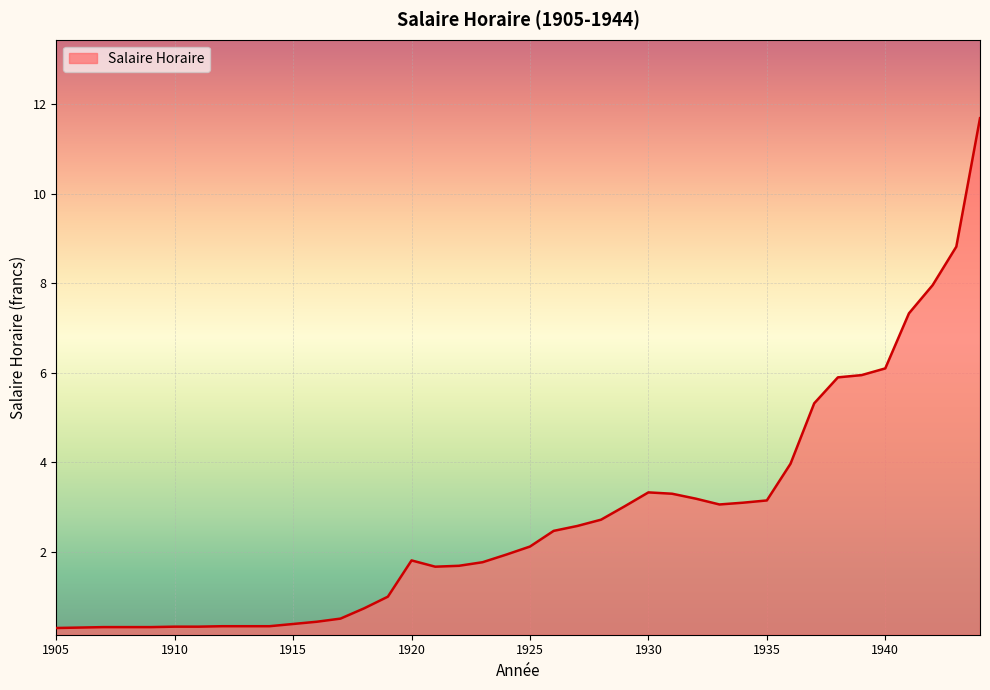

What is the greatest value displayed?

11.7